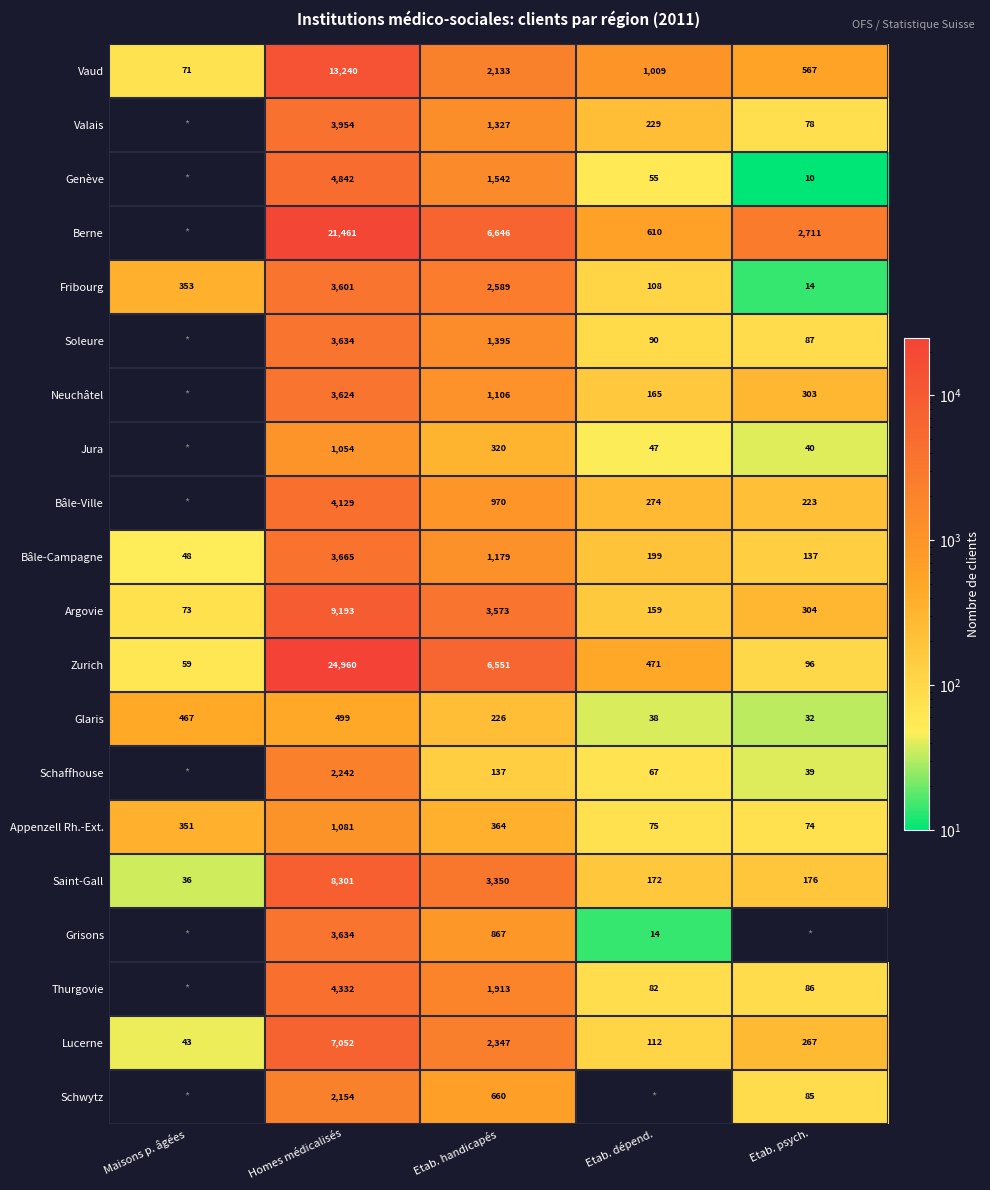

At how many categories does at least one series exceed 9847?

1